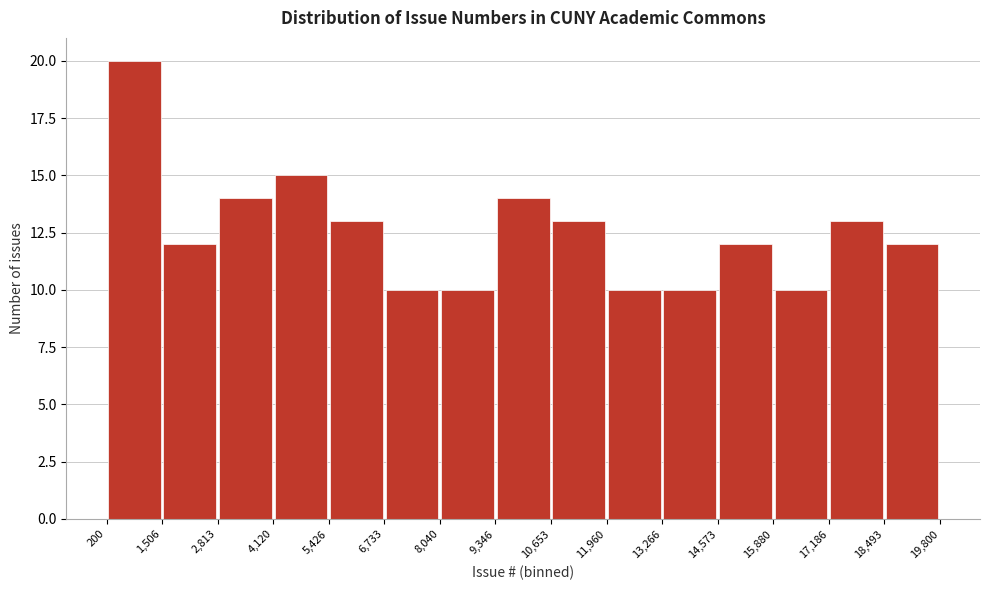

How tall is the bar that spans 200 to 1,506 on the x-axis? The values are not printed on the chart, so give them approximately, as read against the axis.

20